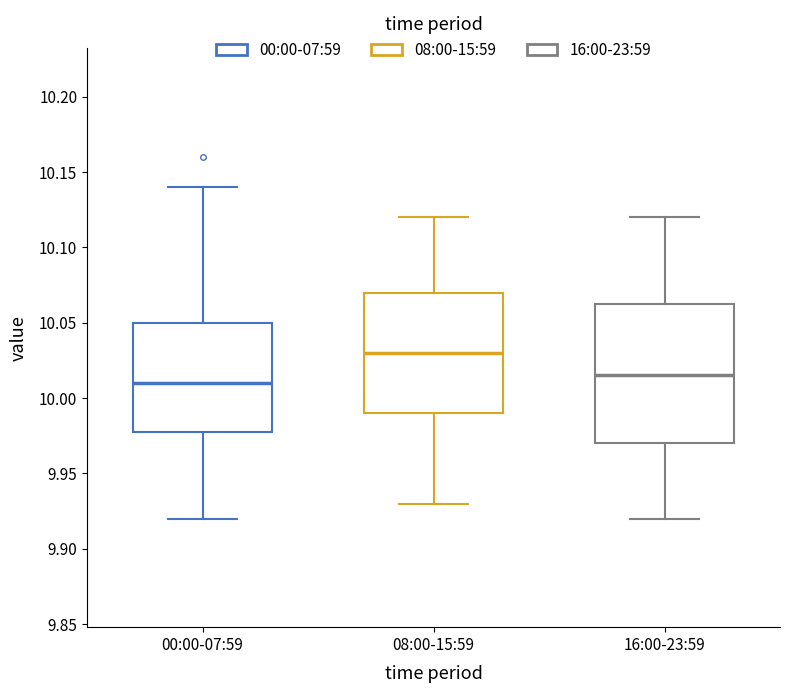

Which box has the highest median line?

08:00-15:59